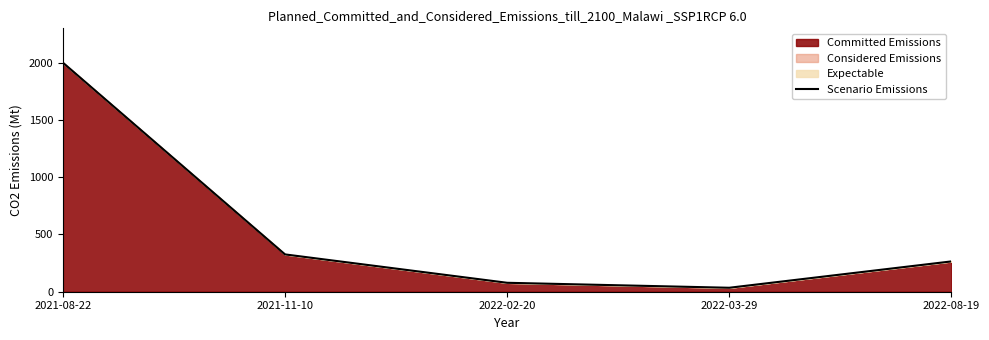

How many data points are less than 264?

2